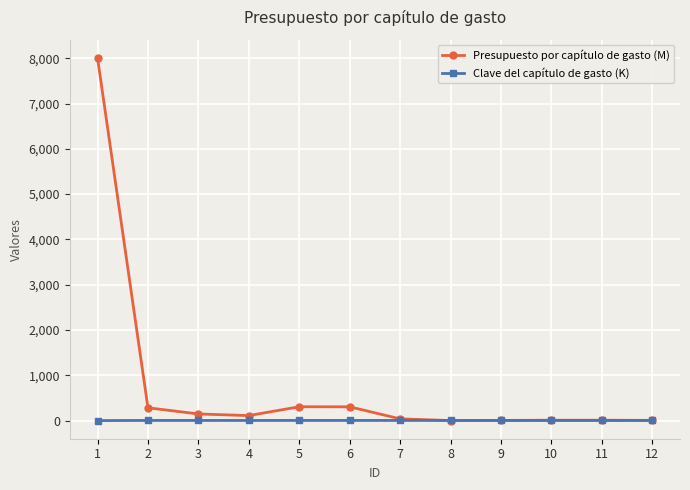

What is the maximum value shown in the chart?

8009.1